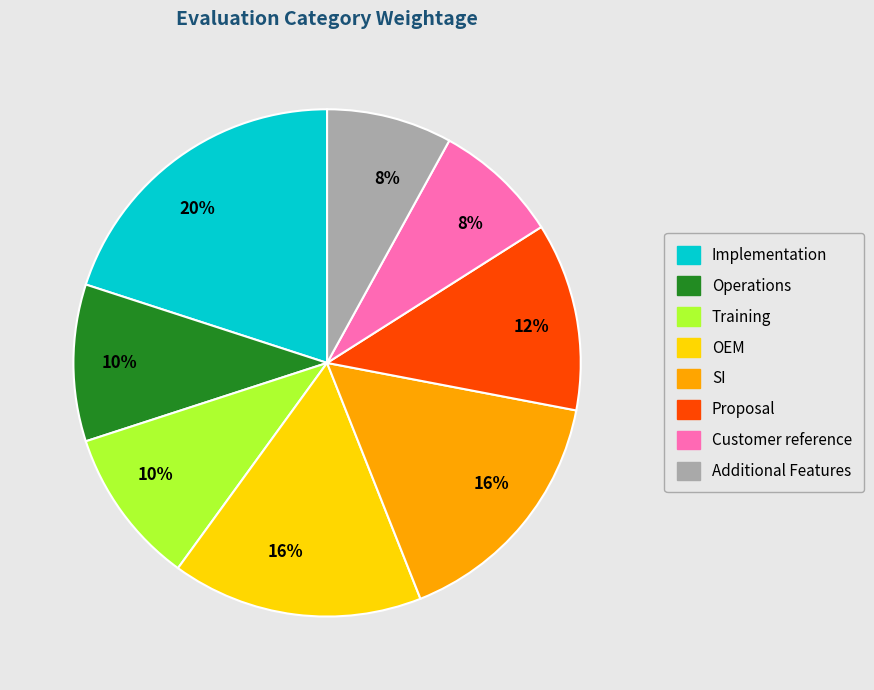

Is there a majority slice in this chart?

No